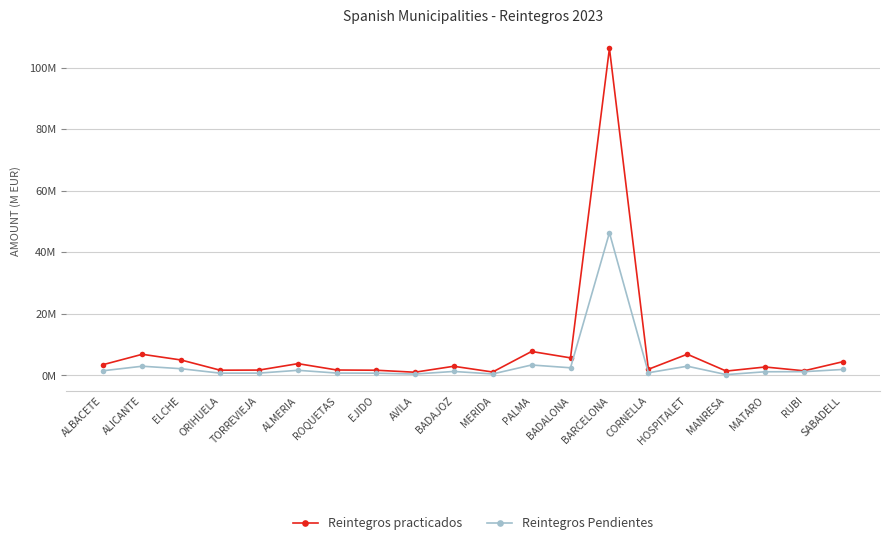

How many interior local peaks does the Reintegros Pendientes series have?

6